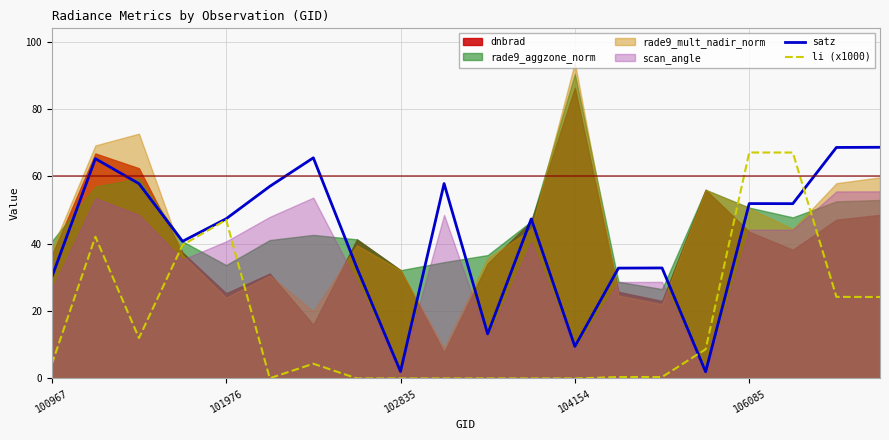

Which has a higher value, 17 or 7?

17